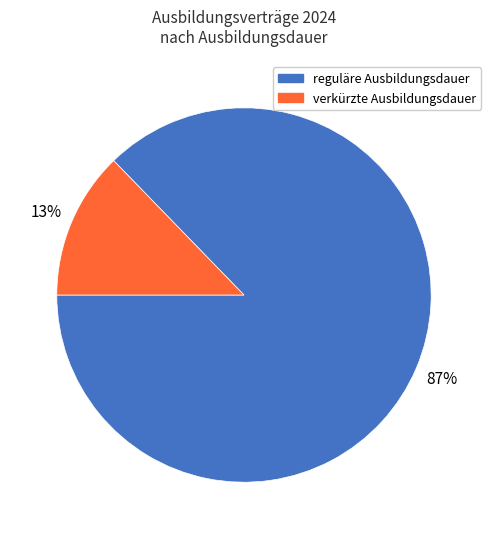

The verkürzte Ausbildungsdauer slice represents 13% of the pie. True or false?

True